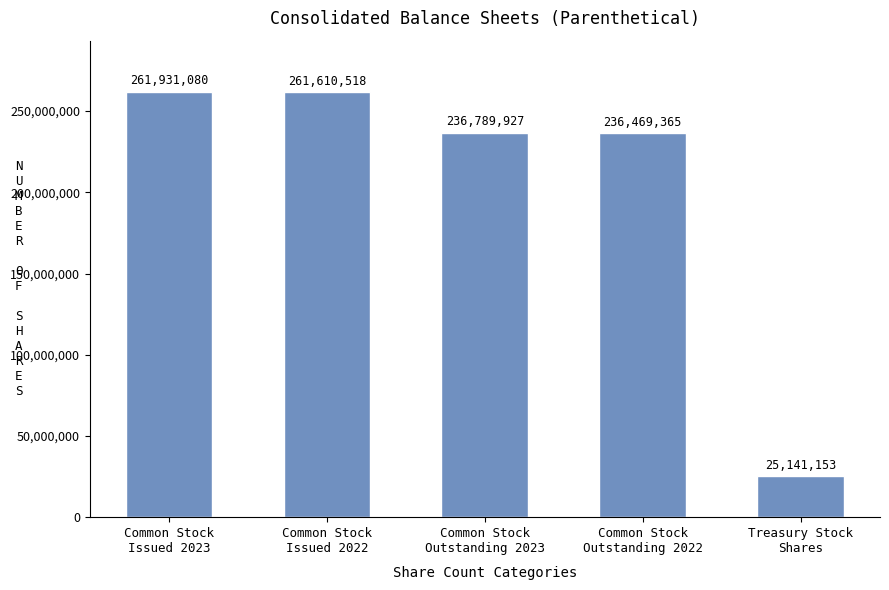

What is the sum of the values at Common Stock
Issued 2023 and Common Stock
Issued 2022?

523541598